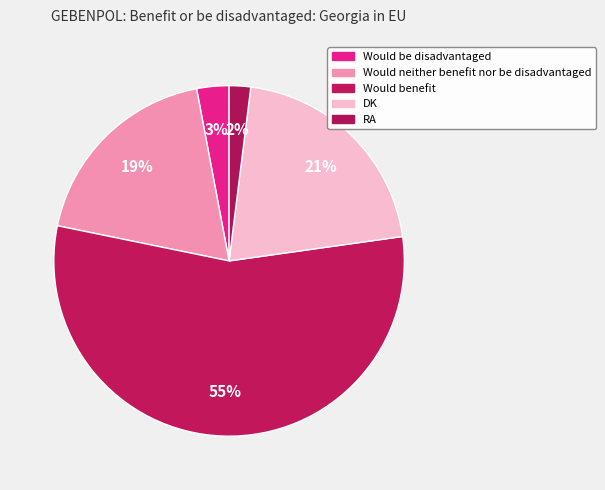

How many slices are in this pie chart?

5